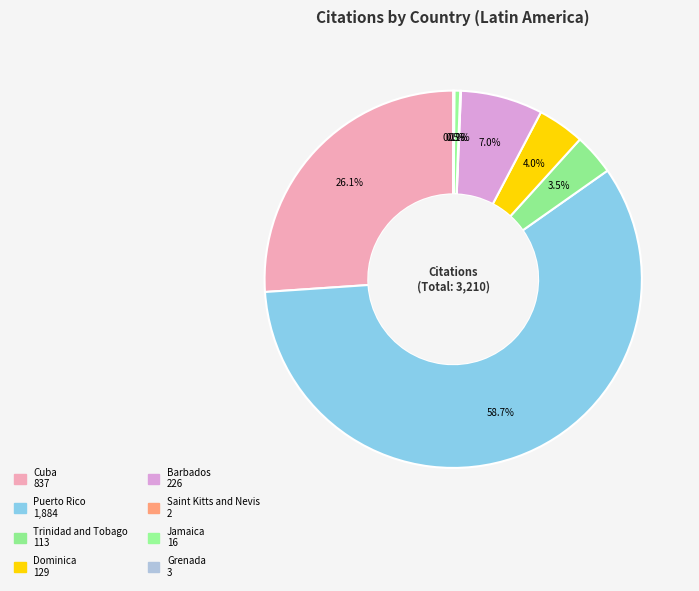

Rank the categories by value from lowest to highest.

Saint Kitts and Nevis, Grenada, Jamaica, Trinidad and Tobago, Dominica, Barbados, Cuba, Puerto Rico